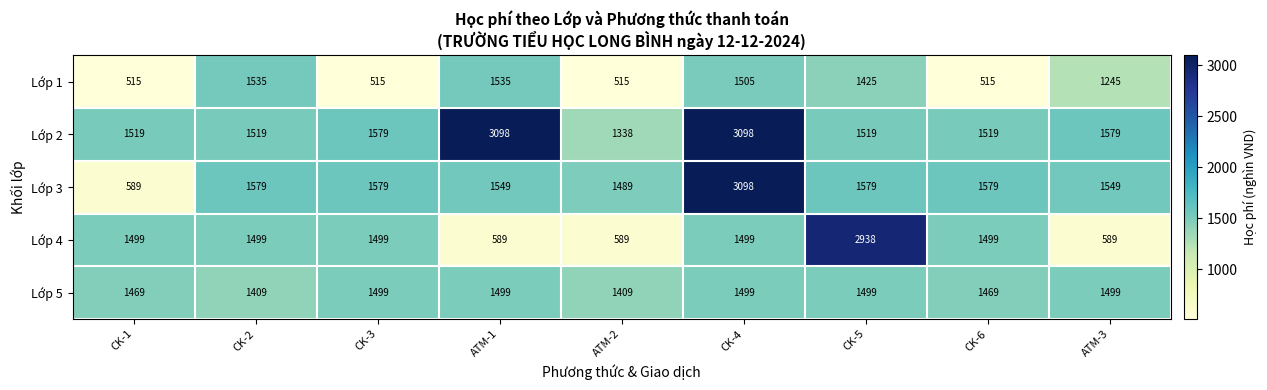

What is the greatest value displayed?

3098